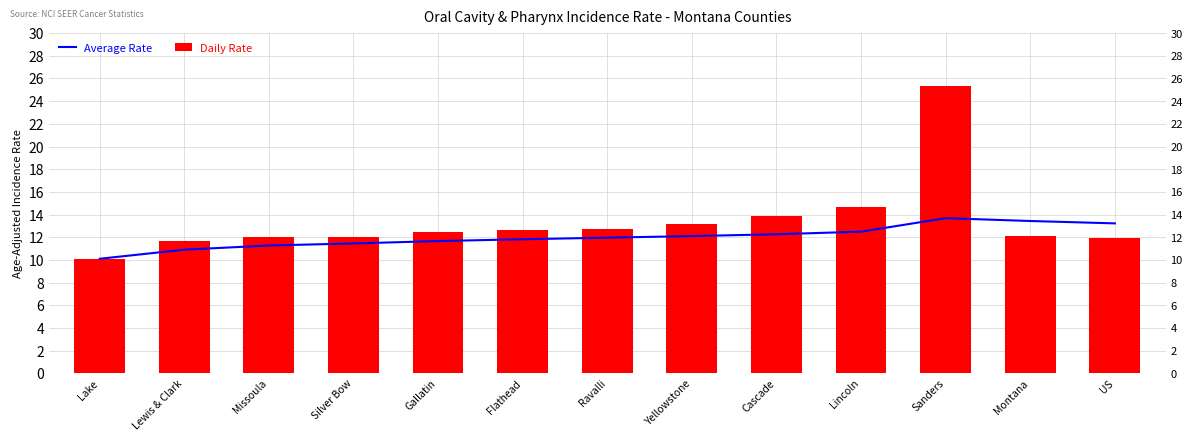

Reading left to right, what are all the values shown in this chart?

Average Rate: 10.1	10.9	11.3	11.4	11.7	11.8	12.0	12.1	12.3	12.5	13.7	13.4	13.2
Daily Rate: 10.1	11.7	12.0	12.0	12.5	12.6	12.7	13.2	13.9	14.7	25.3	12.1	11.9